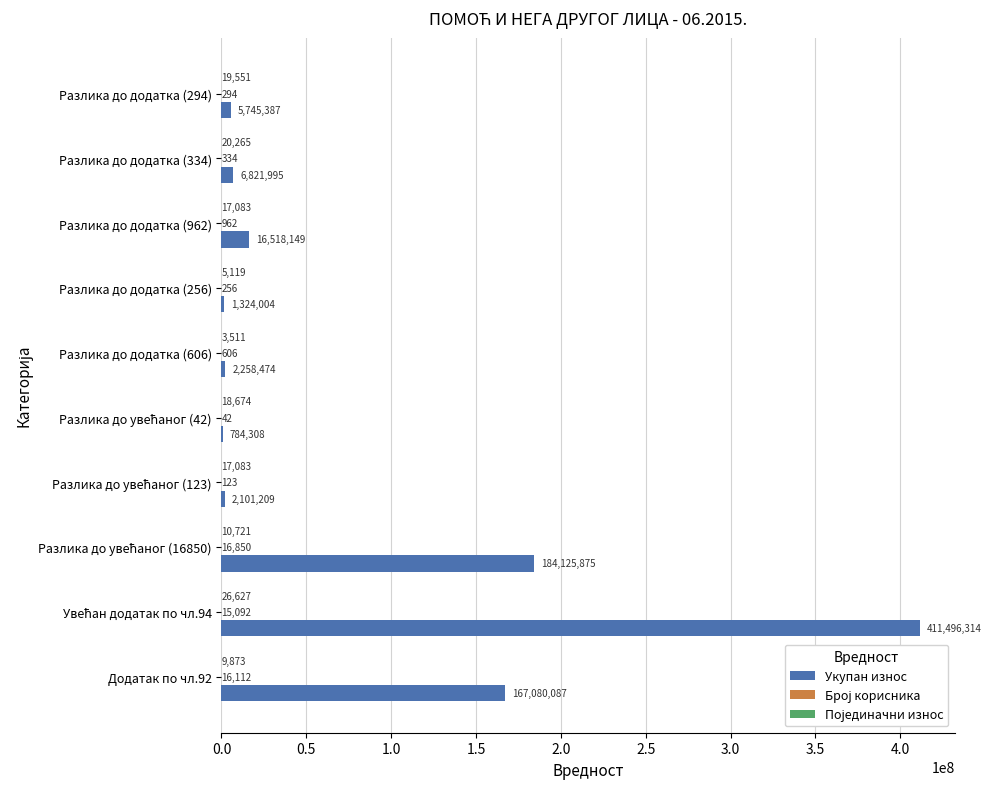

Which series changed the most between Разлика до додатка (606) and Разлика до додатка (294)?

Укупан износ